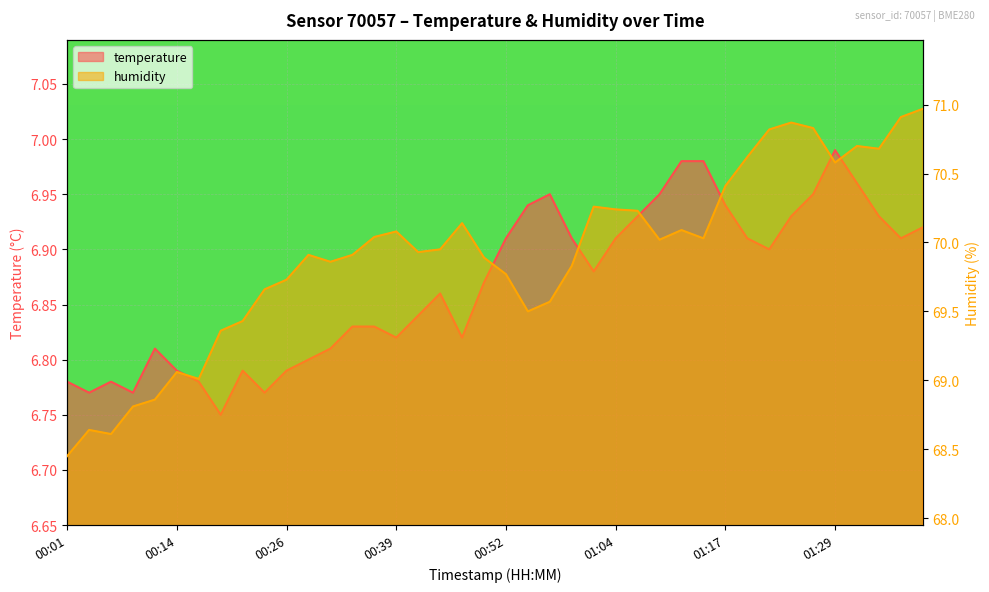

What is the average value of the humidity series?

69.9